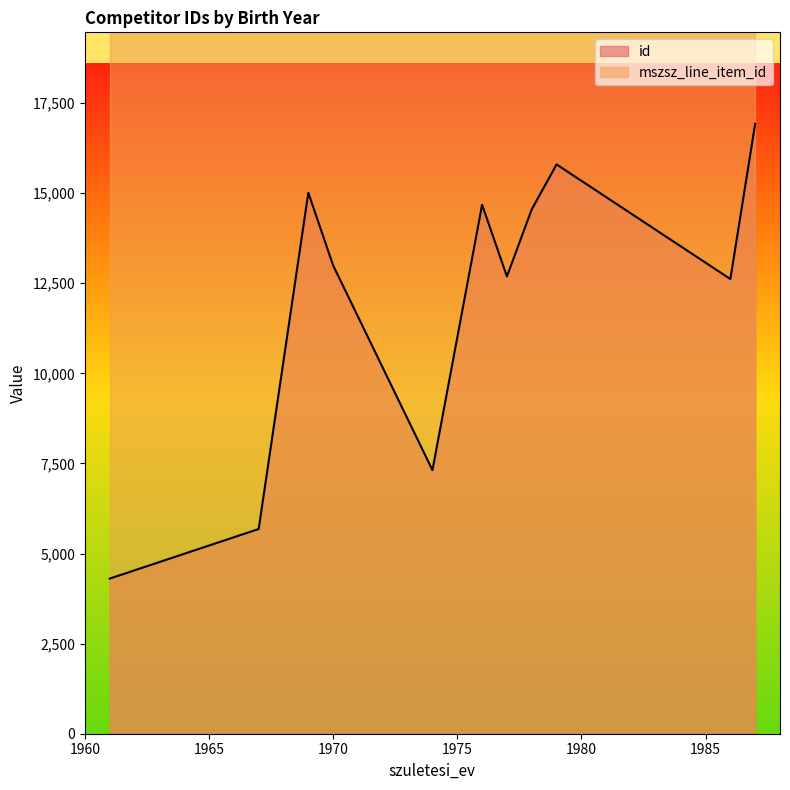

List the series in order of their overall mean, lowest first.

id, mszsz_line_item_id